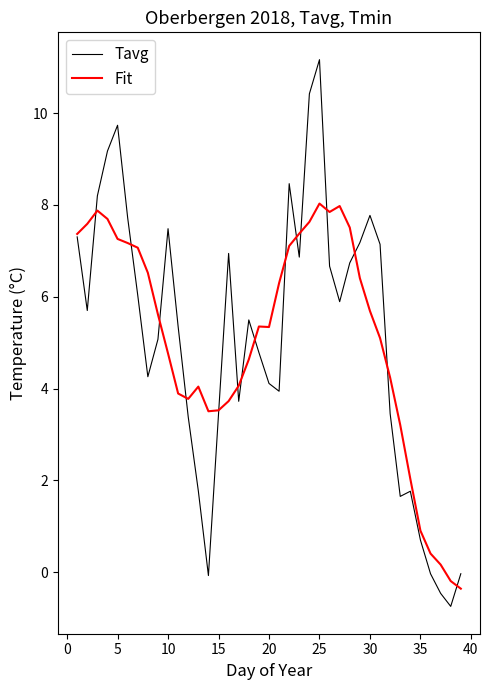

What is the minimum value shown in the chart?

-0.7